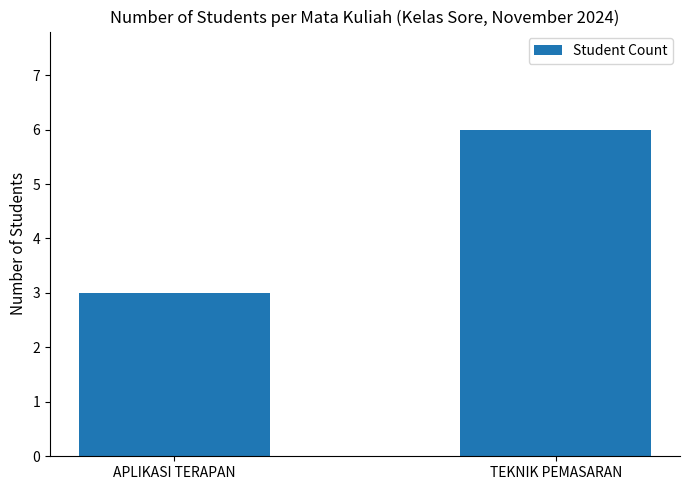

What is the sum of all values?

9